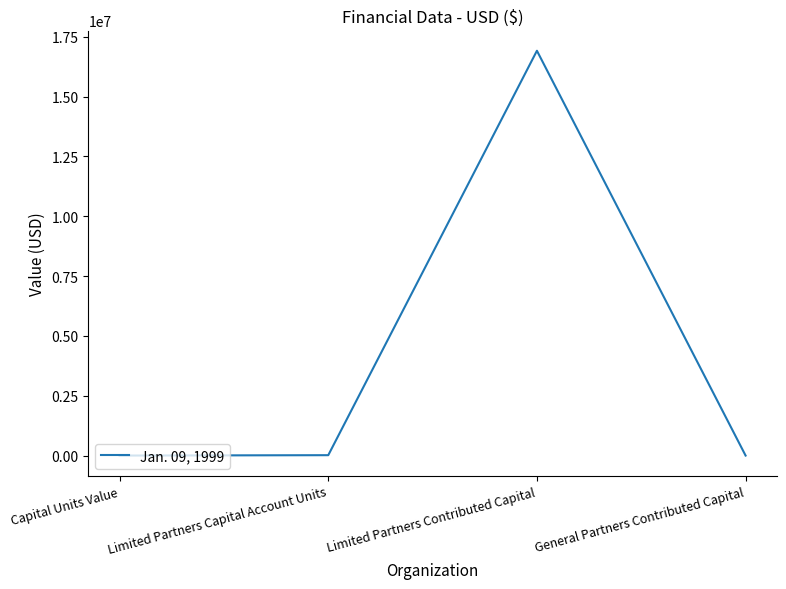

What is the difference between the maximum and minimum values?

16916222.0